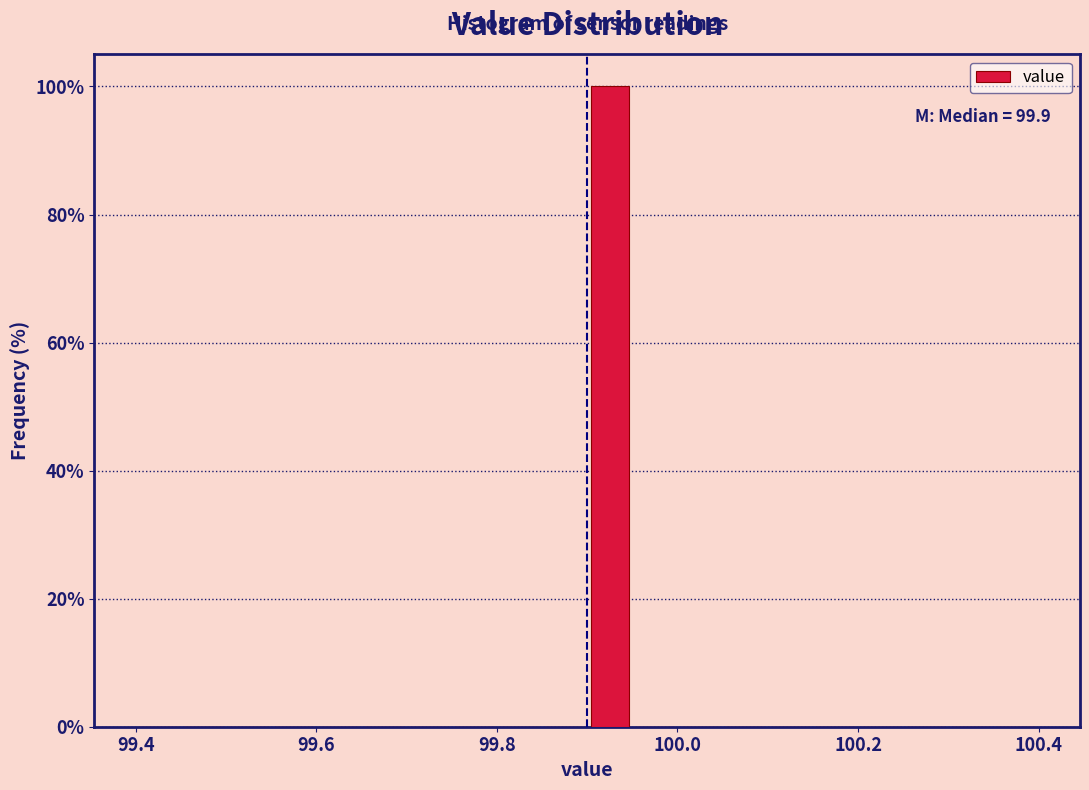

Read against the x-axis, roughly where is the centre of the tallest bar?

99.92